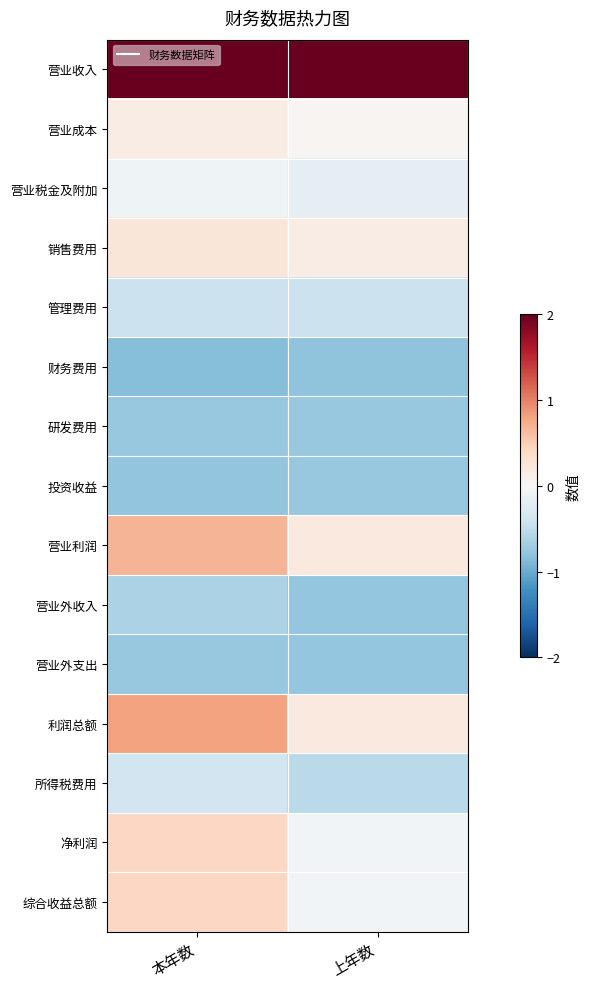

What is the difference between the highest and lowest values at 本年数?

4.5